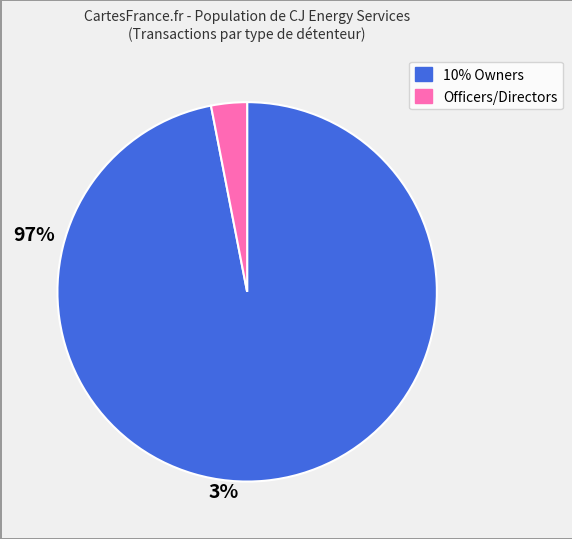

Does any single category account for the majority?

Yes